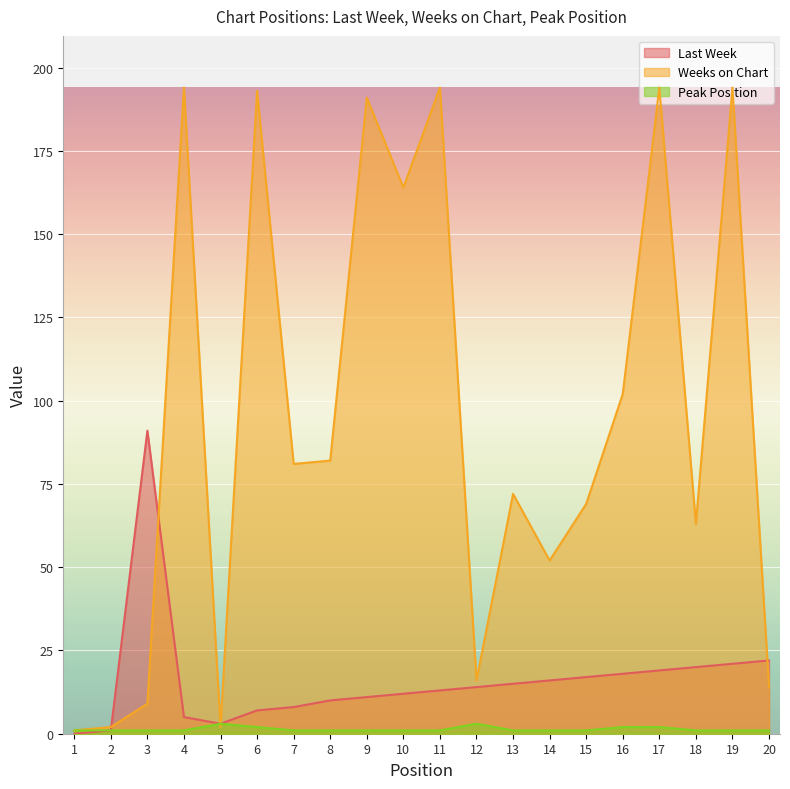

Which series has the widest spread of values?

Weeks on Chart